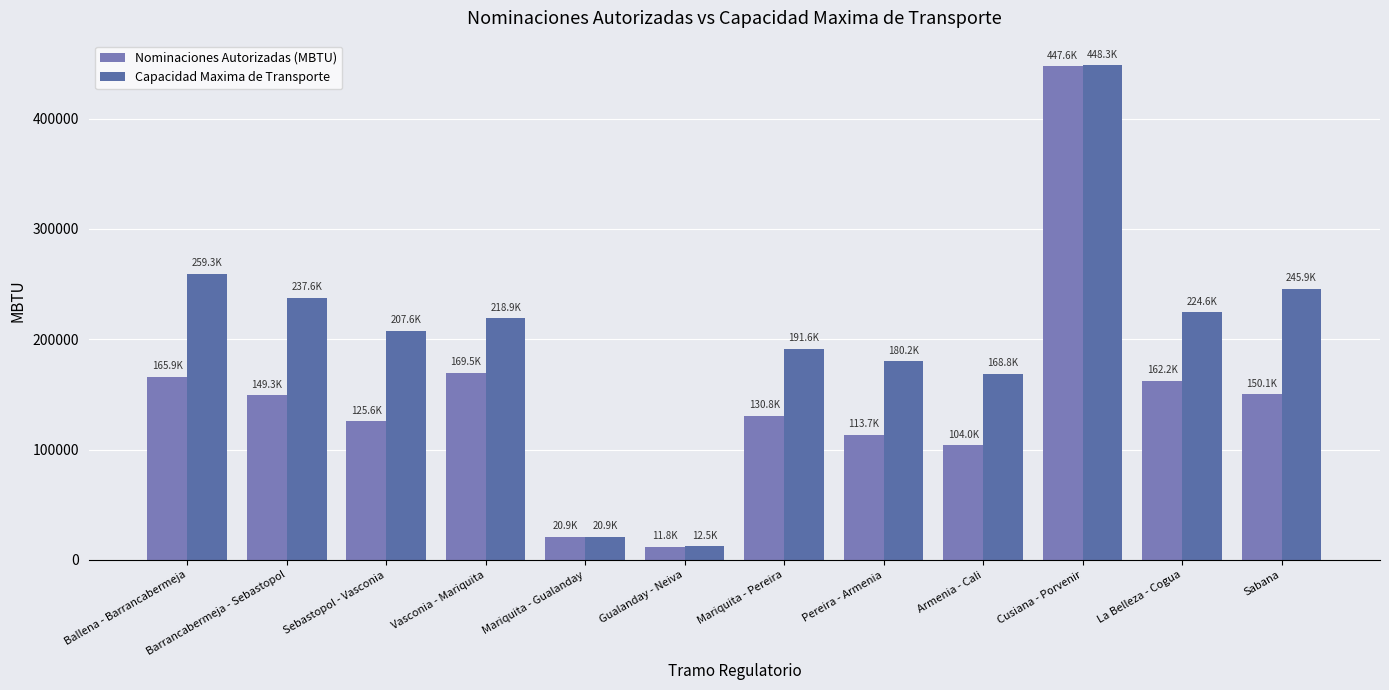

What are all the series names shown in the legend?

Nominaciones Autorizadas (MBTU), Capacidad Maxima de Transporte